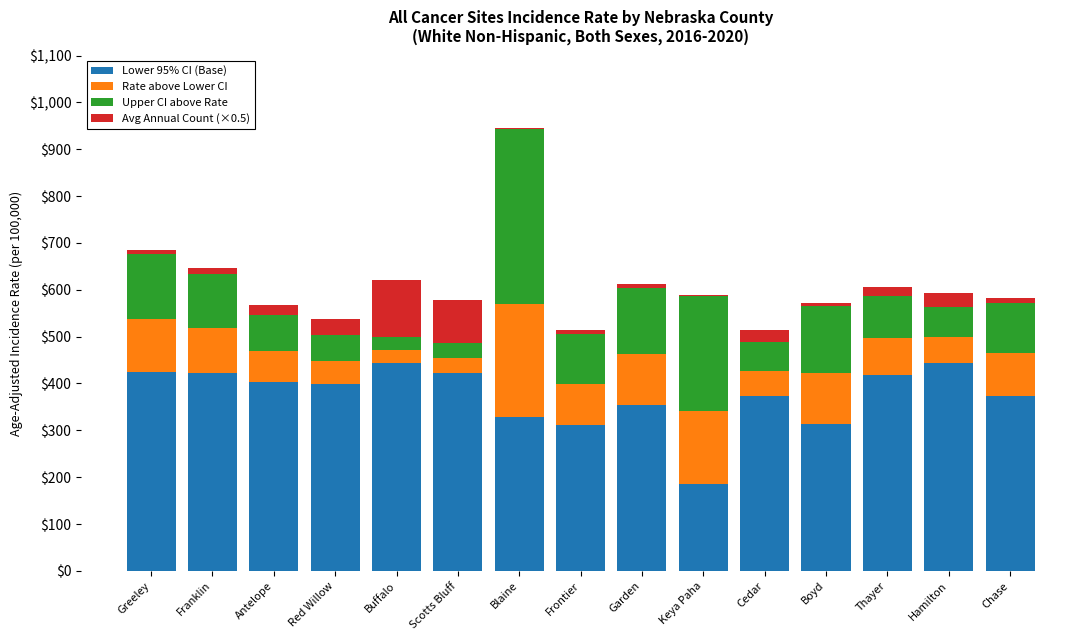

What are all the series names shown in the legend?

Lower 95% CI (Base), Rate above Lower CI, Upper CI above Rate, Avg Annual Count (×0.5)